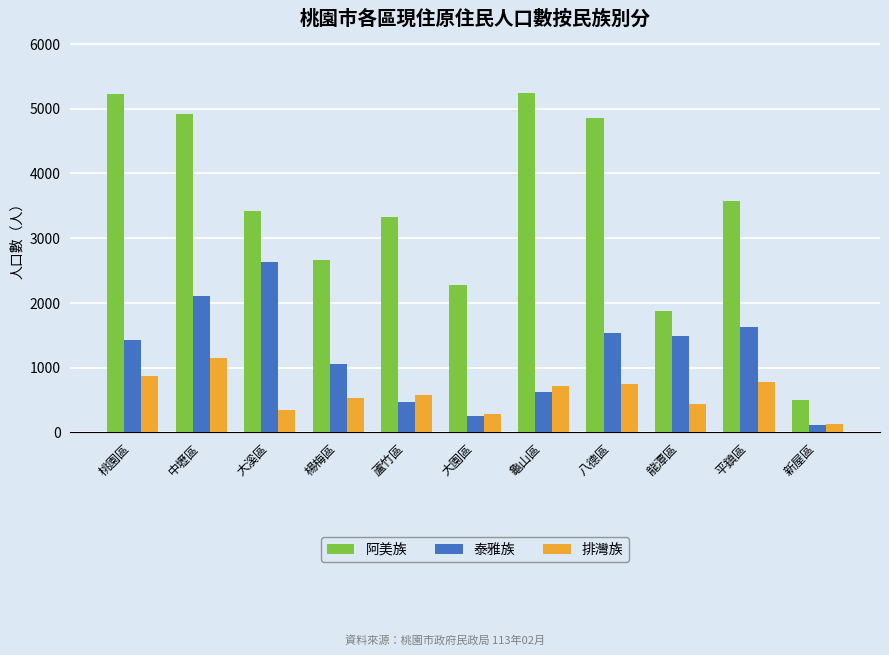

What is the spread (max minus min) of values at 楊梅區?

2119